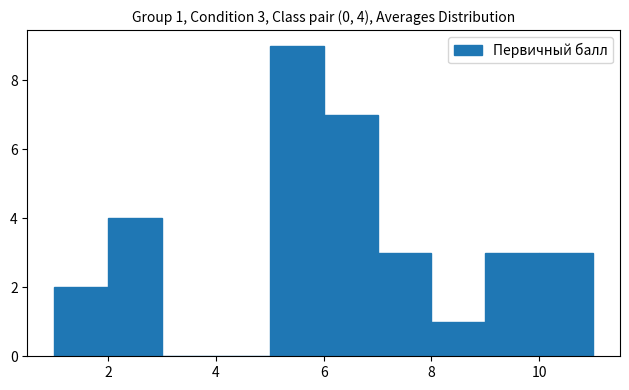

Over which range of the x-axis is the bar tallest?

5 to 6